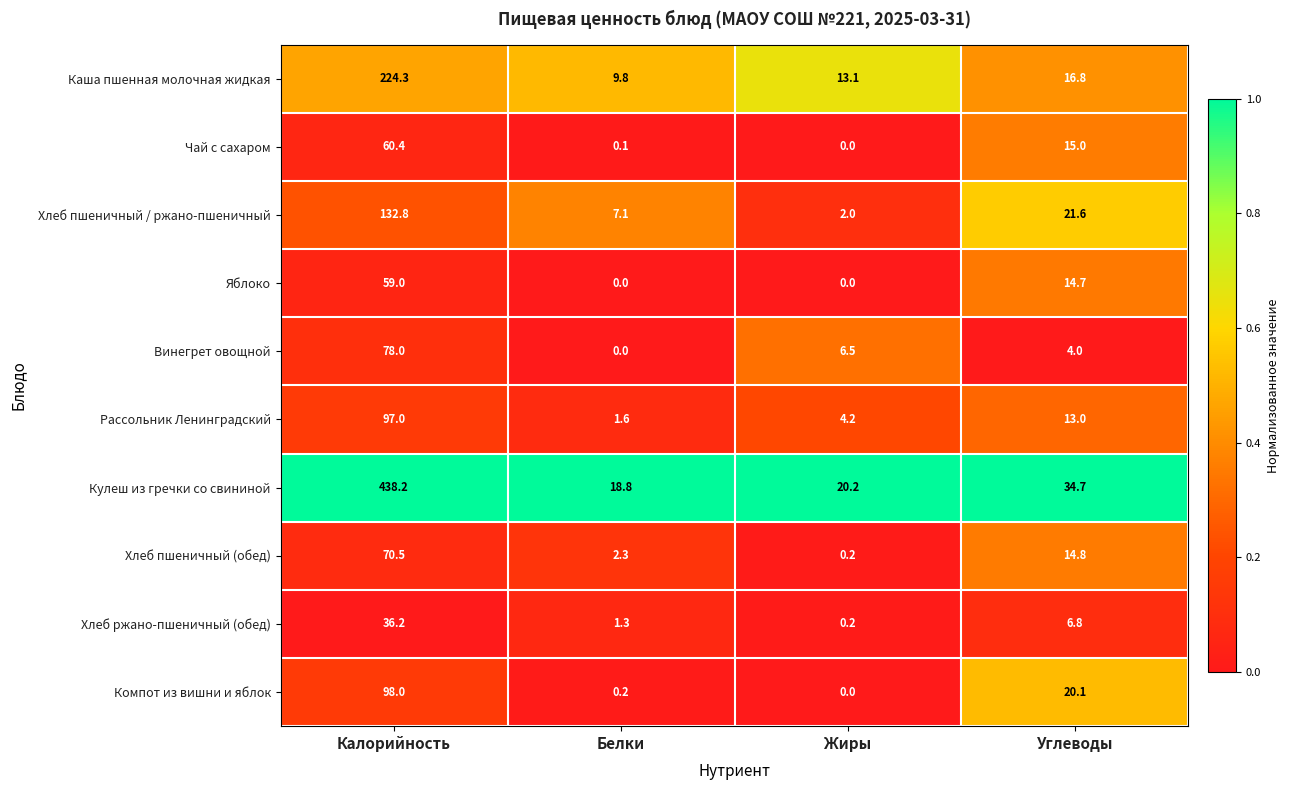

Where does the Чай с сахаром series first go above 15?

Калорийность